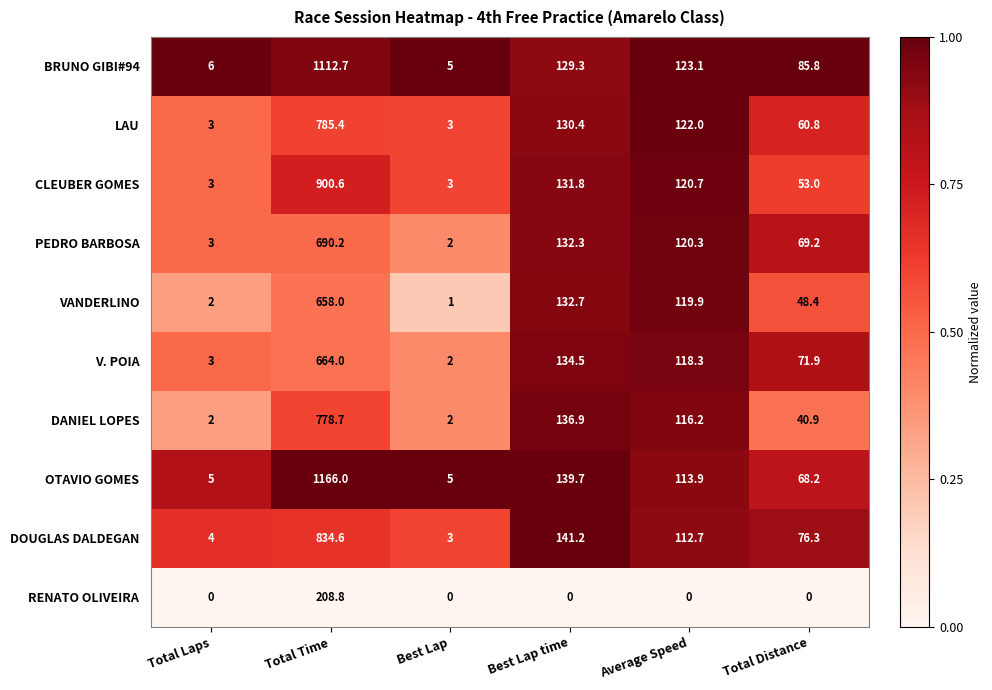

Where does the VANDERLINO series first go above 119?

Total Time